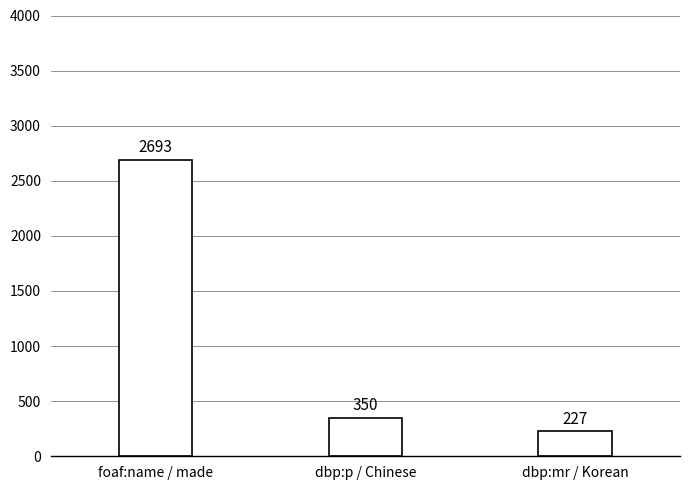

What is the difference between the values at dbp:p / Chinese and foaf:name / made?

2343